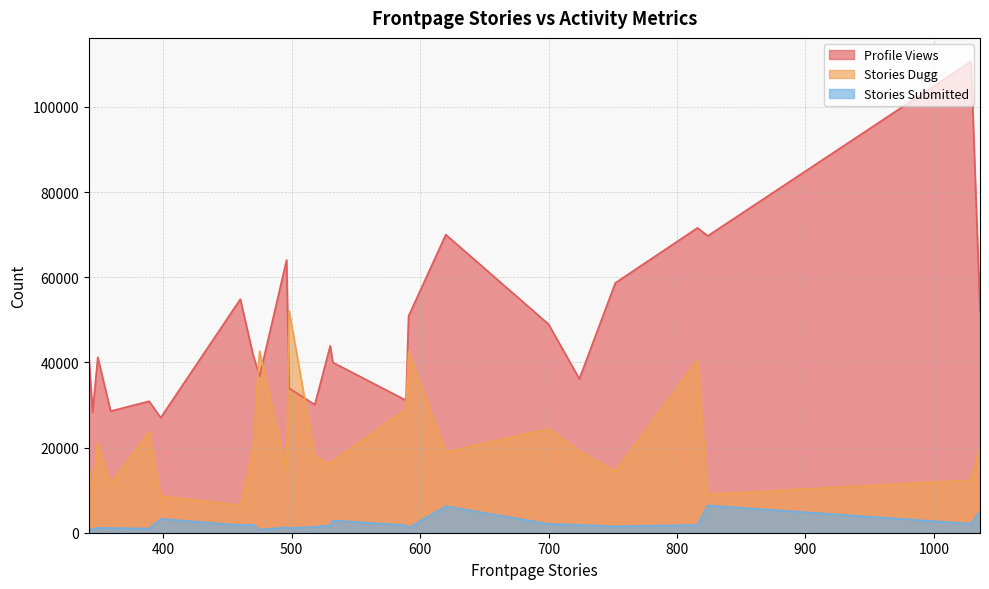

How many lines are shown in the chart?

3